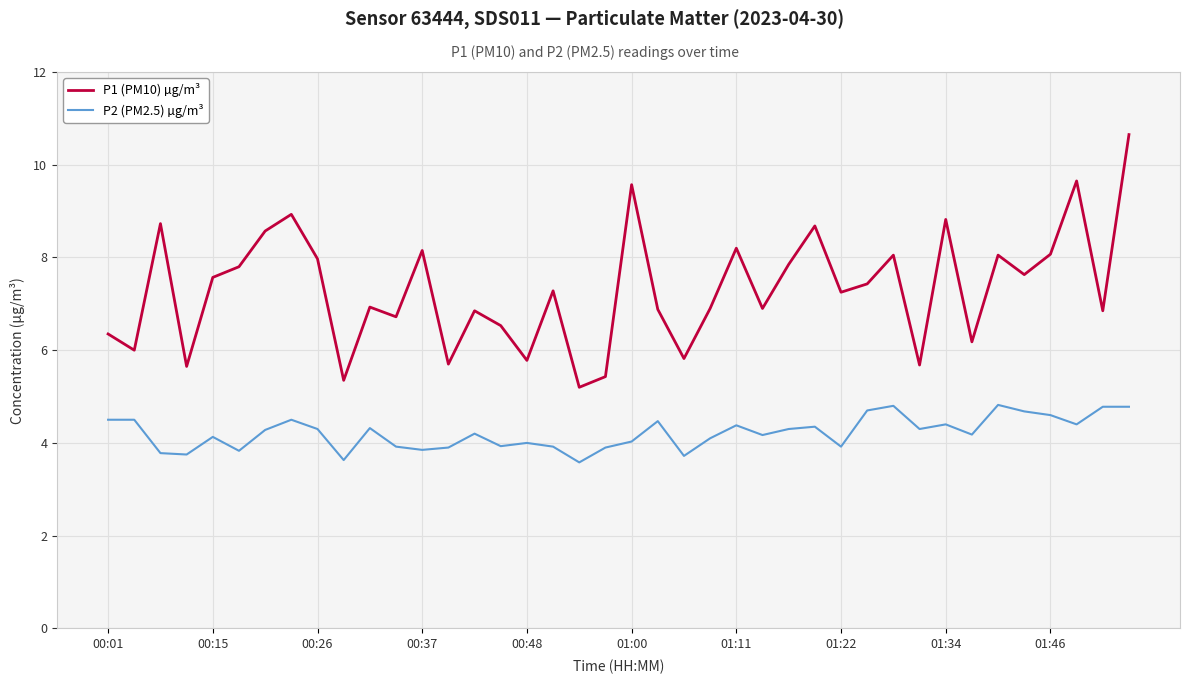

What are all the series names shown in the legend?

P1 (PM10) µg/m³, P2 (PM2.5) µg/m³